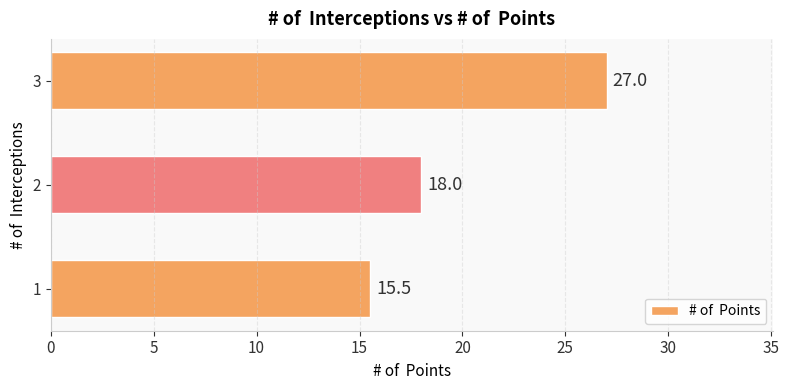

What is the ratio of the value at 3 to the value at 1?

1.7